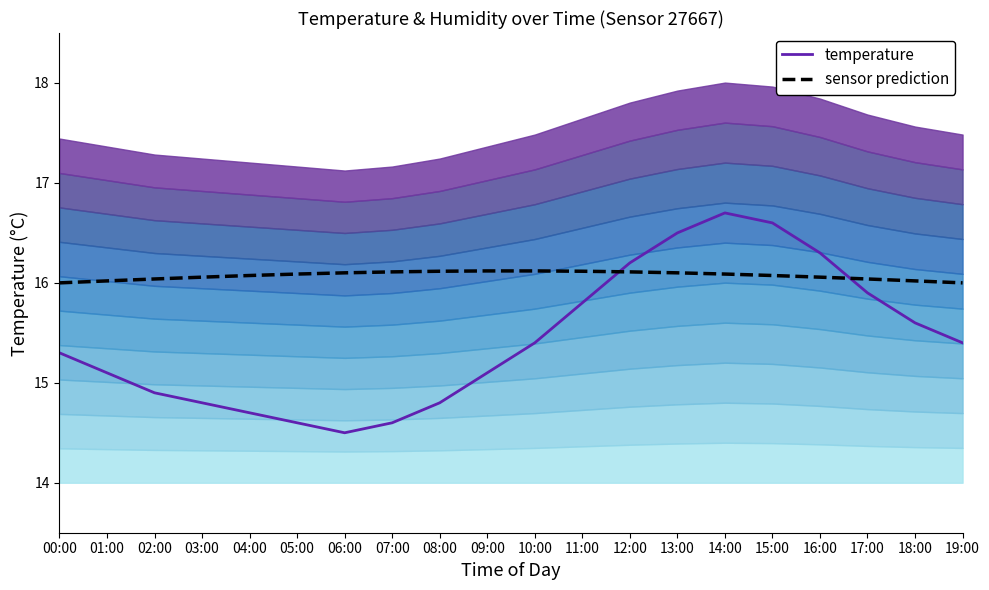

What is the label of the 9th point from the right?

11:00